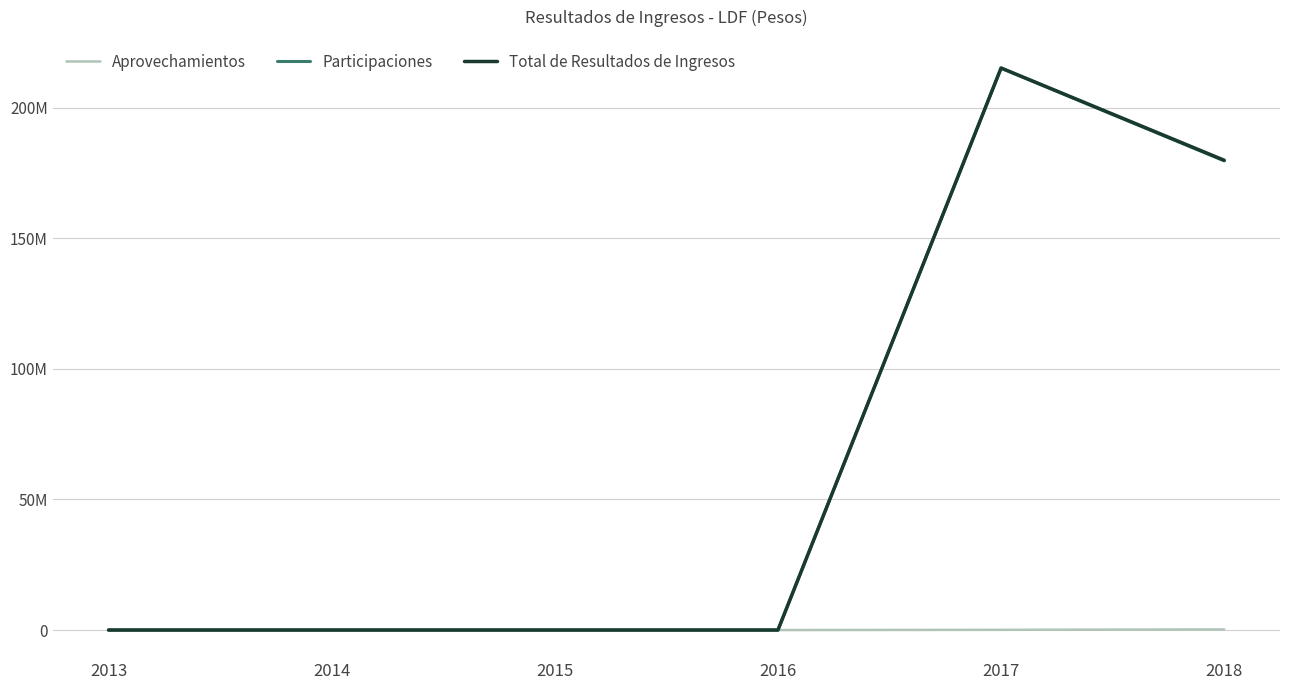

Does the chart display data point markers on the line(s)?

No